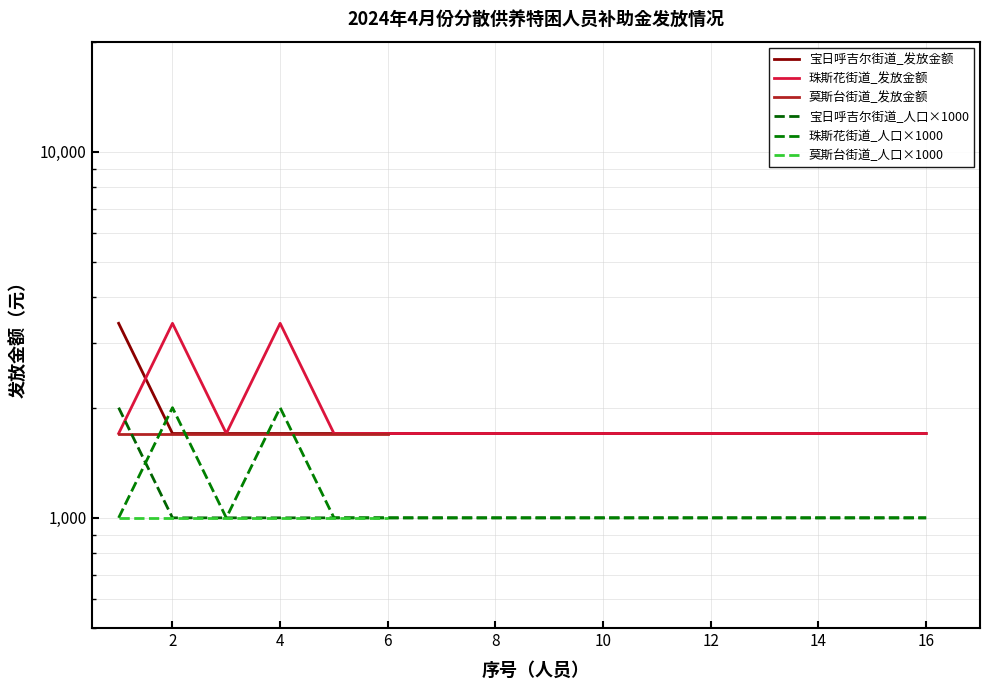

The 宝日呼吉尔街道_发放金额 series shows 2320 at 16. True or false?

False